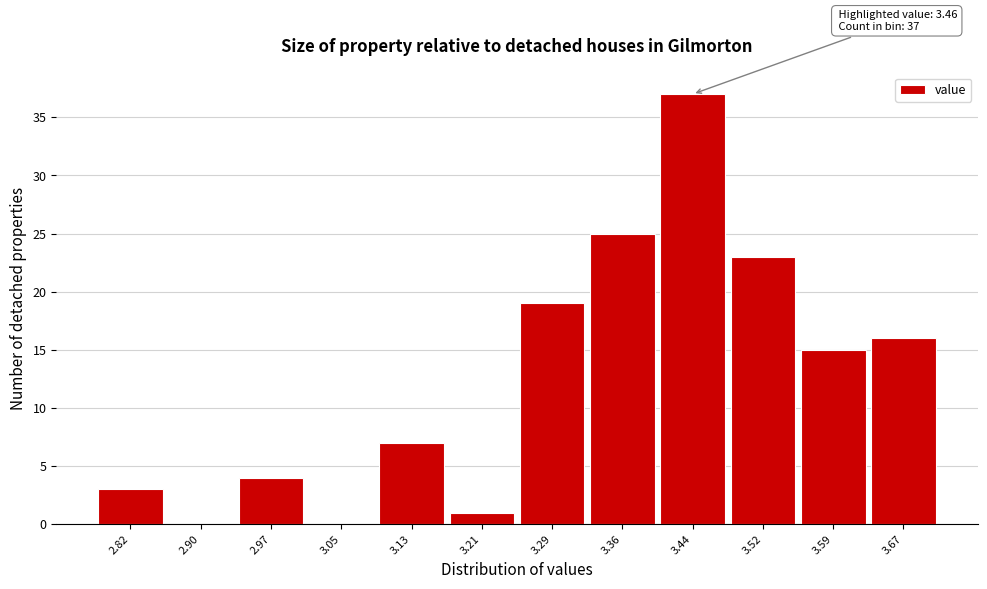

Reading left to right, transcribe all the data shown in this chart.

2.82=3	2.90=0	2.97=4	3.05=0	3.13=7	3.21=1	3.29=19	3.36=25	3.44=37	3.52=23	3.59=15	3.67=16